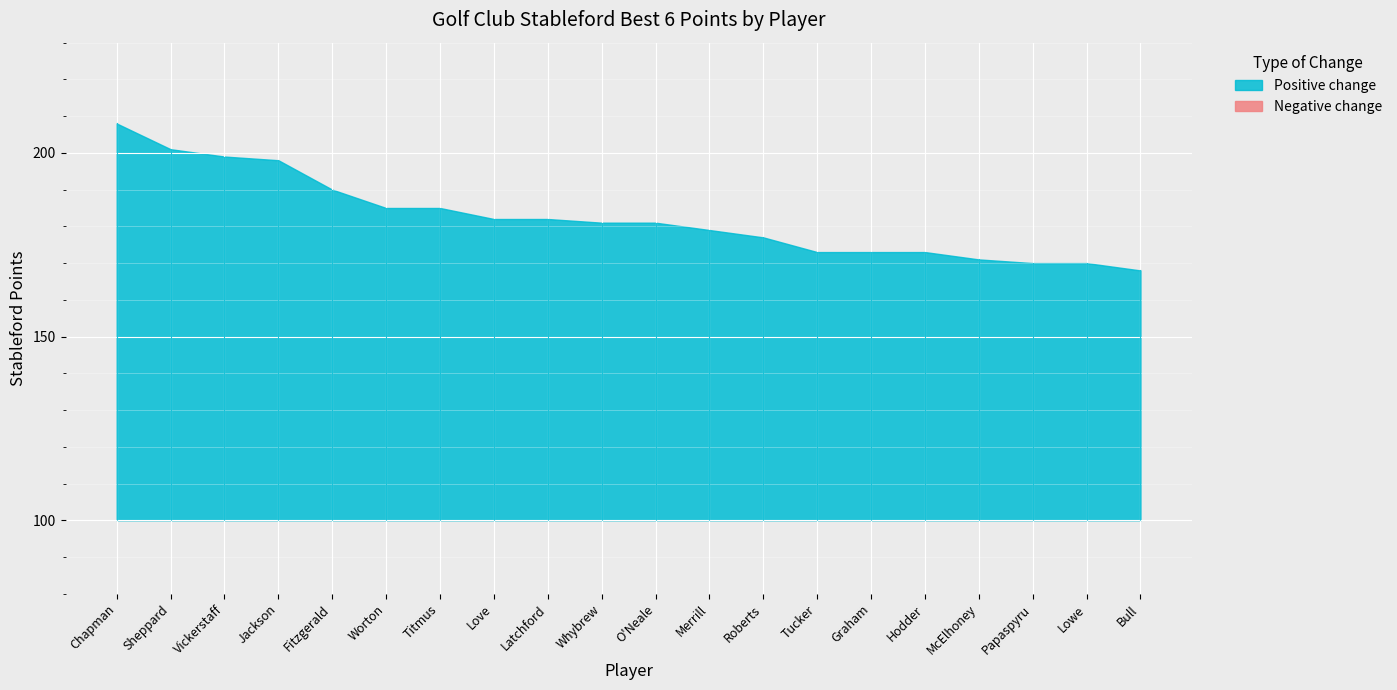

True or false: Best 6 points and Player of year rank intersect in this chart.

False